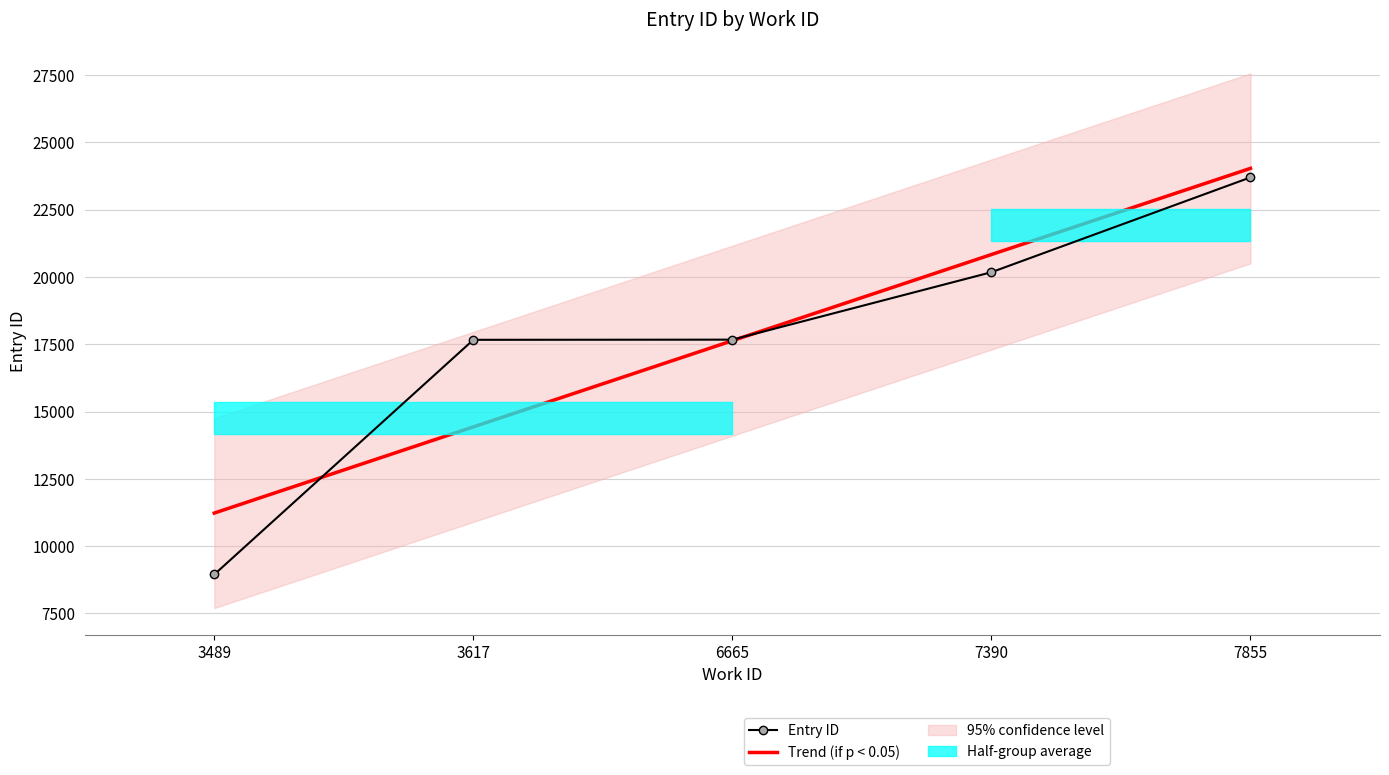

Is this an area chart (filled region under the line)?

No